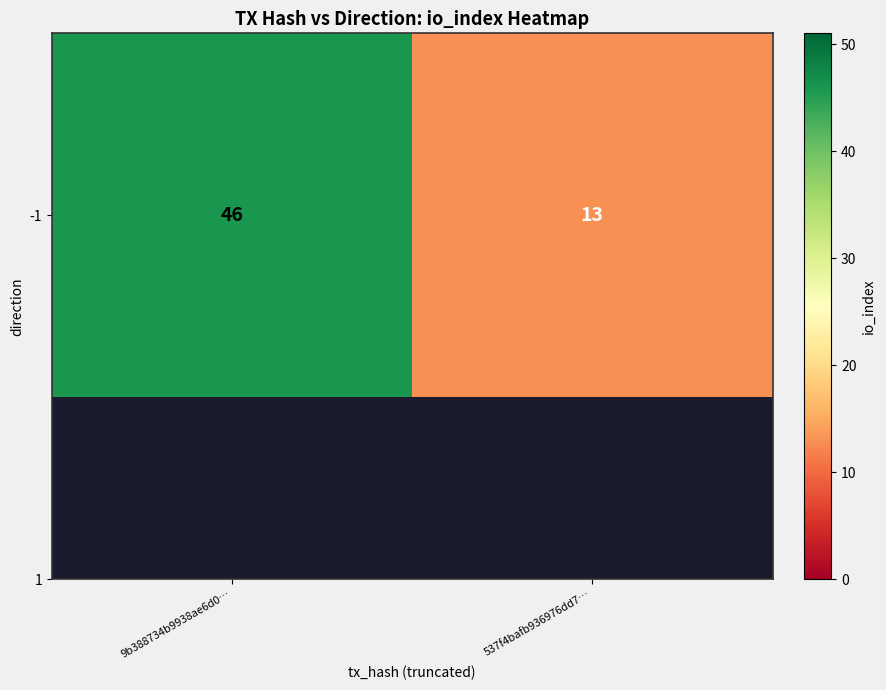

What is the approximate value at 537f4bafb936976dd7…, to the nearest 10?

10